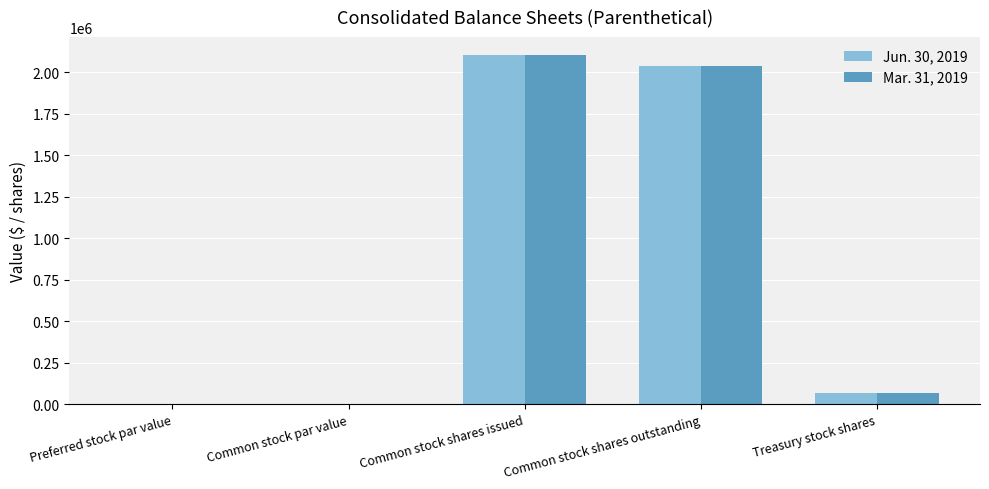

What is the maximum value shown in the chart?

2107166.0